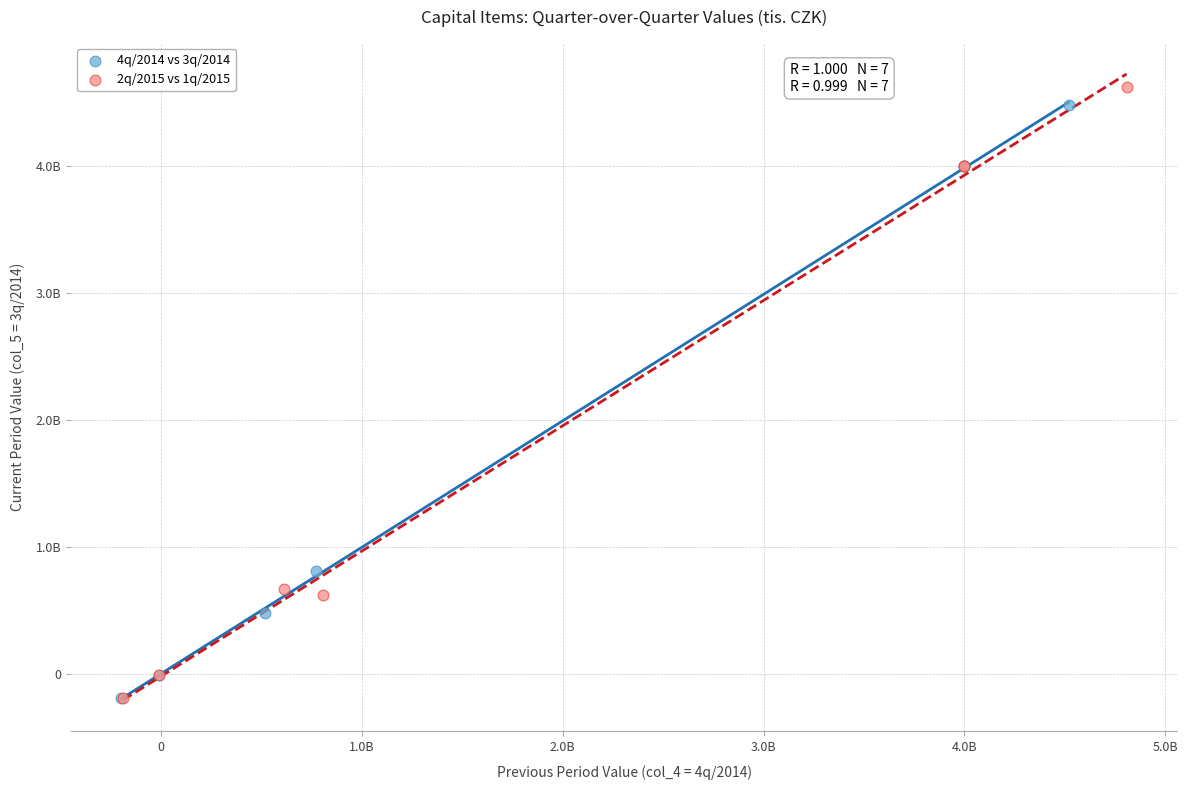

What are all the series names shown in the legend?

4q/2014 vs 3q/2014, 2q/2015 vs 1q/2015